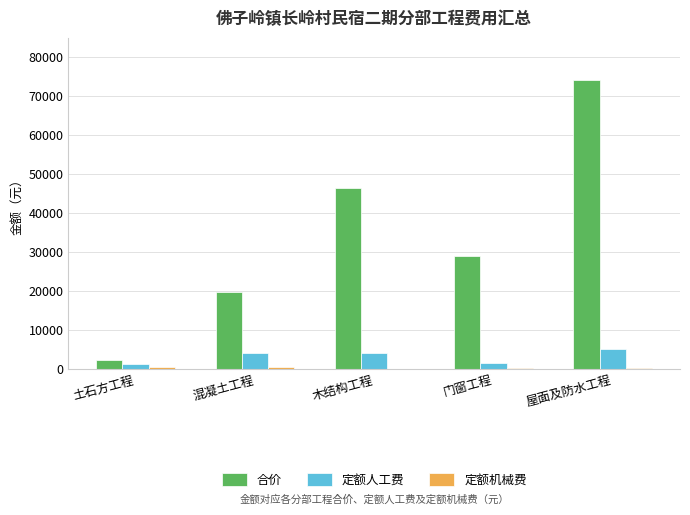

Are the bars horizontal?

No